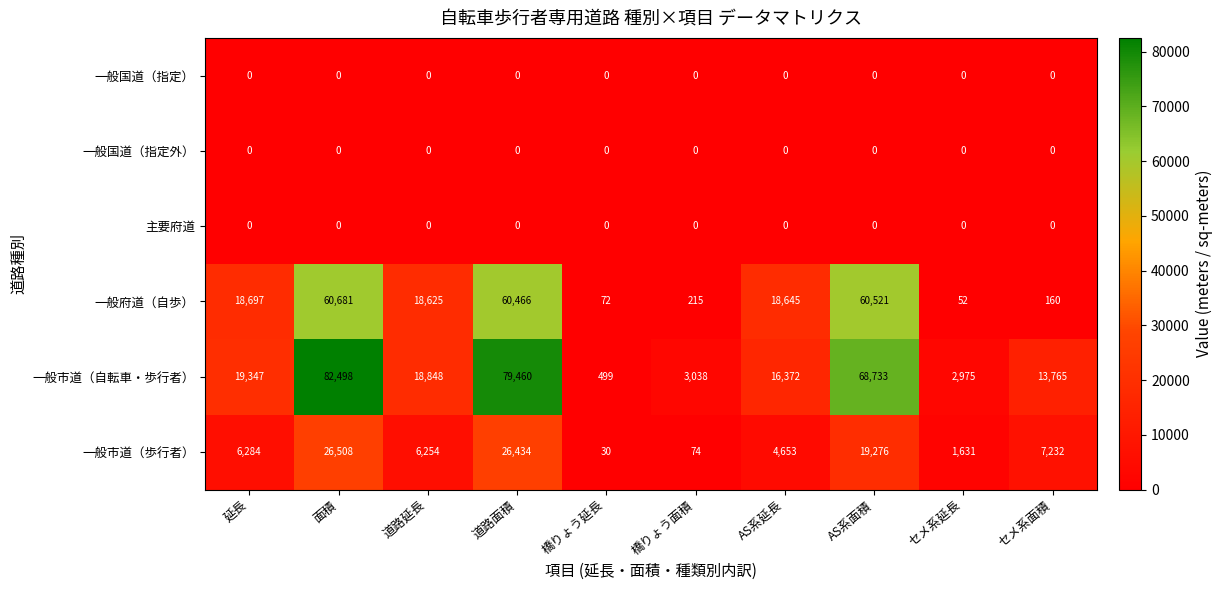

What is the maximum value shown in the chart?

82498